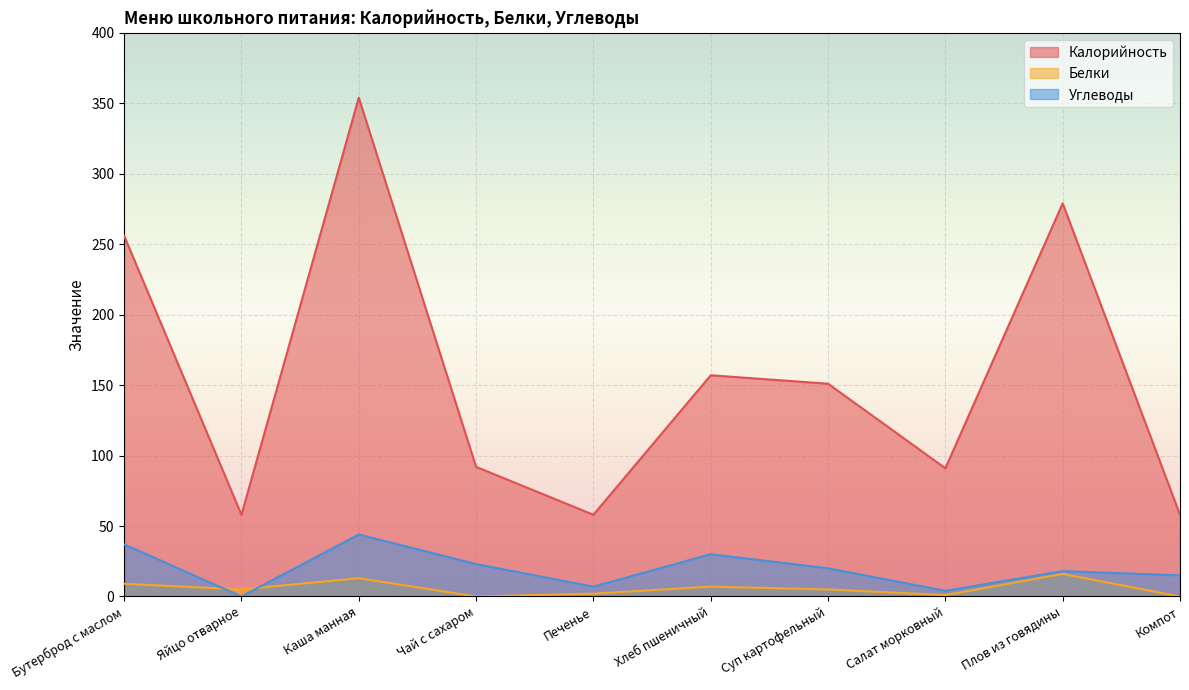

Where does the Белки series first go above 5?

Бутерброд с маслом